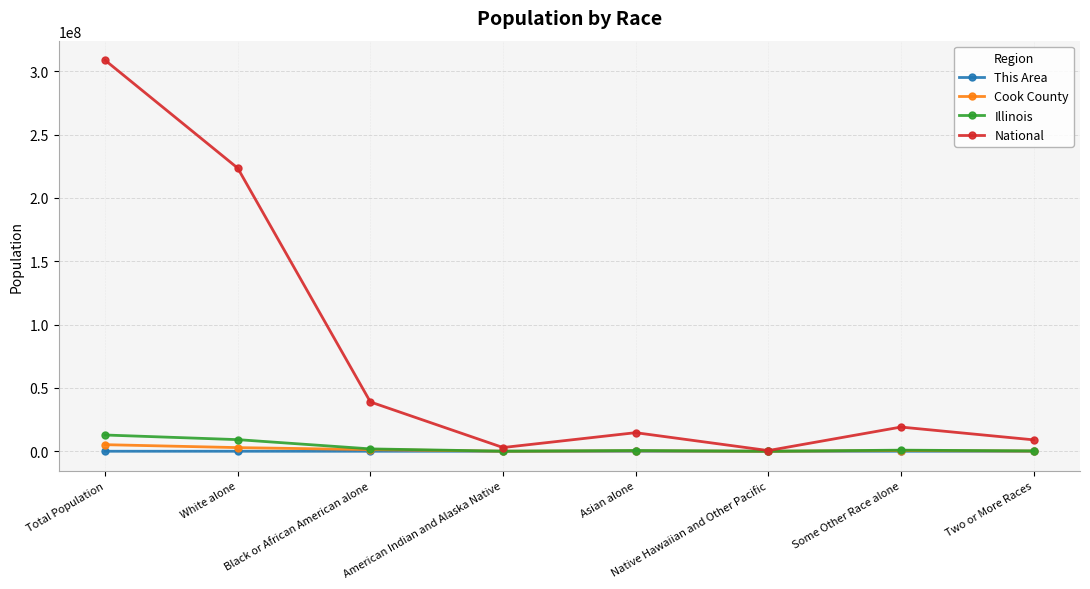

Which series has the largest total across all categories?

National